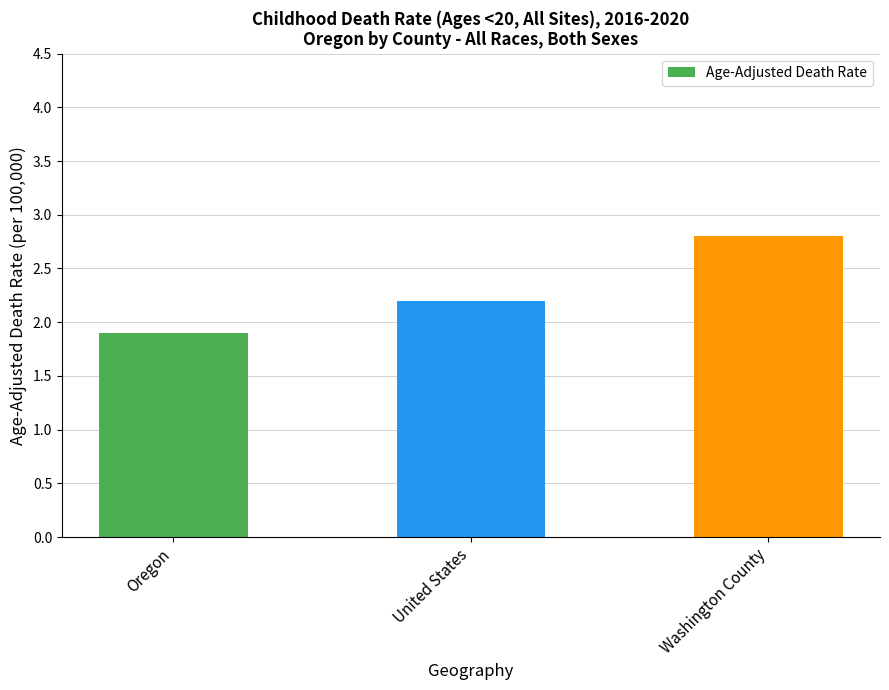

The chart shows a value of 1.7 at Washington County. True or false?

False